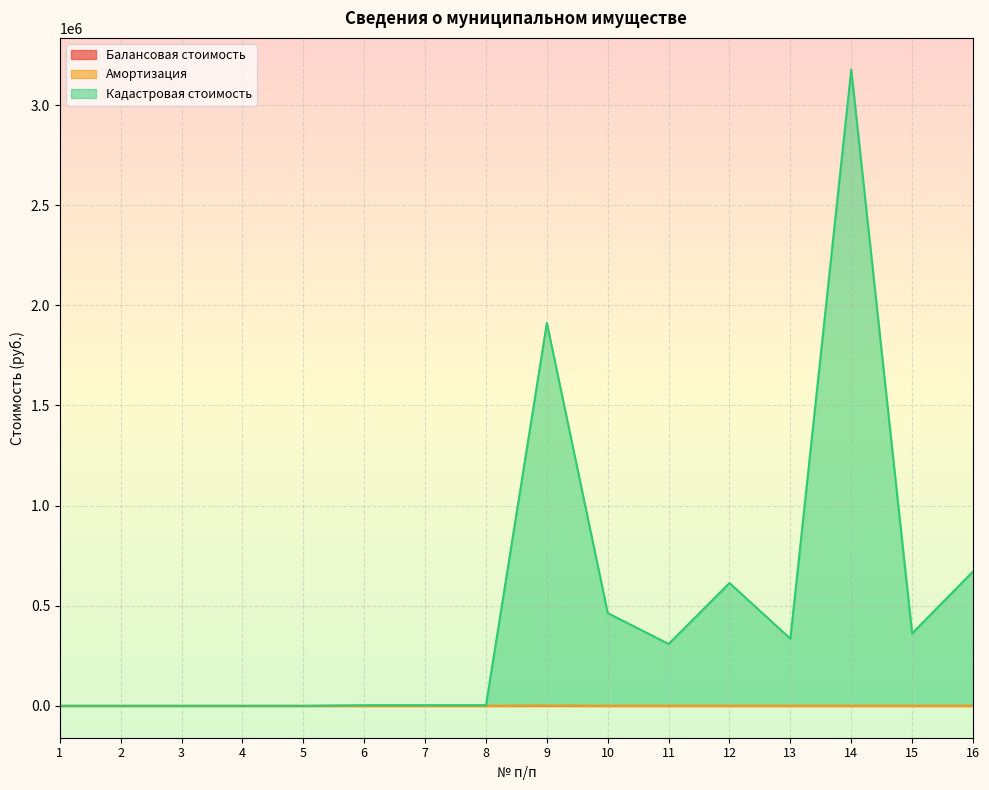

At how many categories does at least one series exceed 2906950?

1